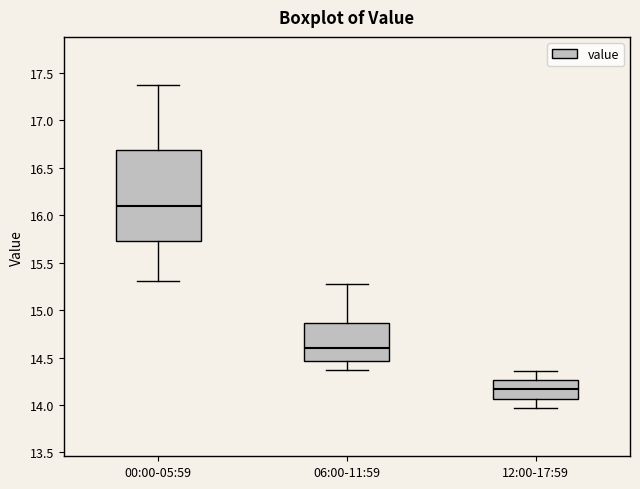

Which box's median line is the lowest?

12:00-17:59